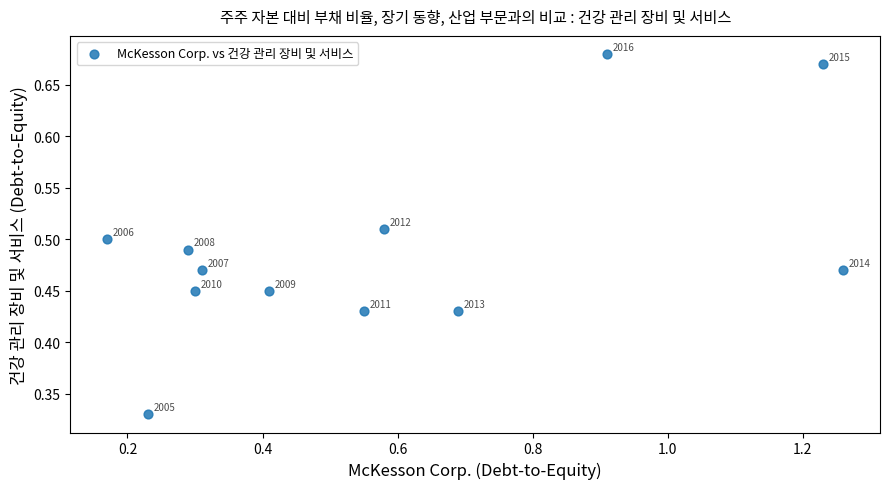

What is the average X value?

0.6